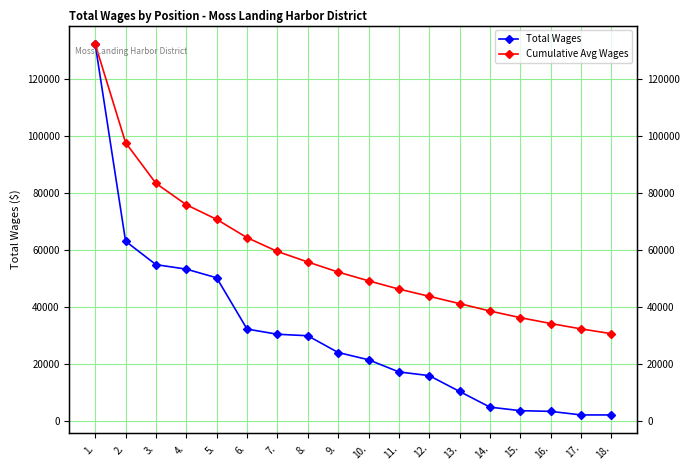

At 9., list the series in order from largest to smallest.

Cumulative Avg Wages, Total Wages